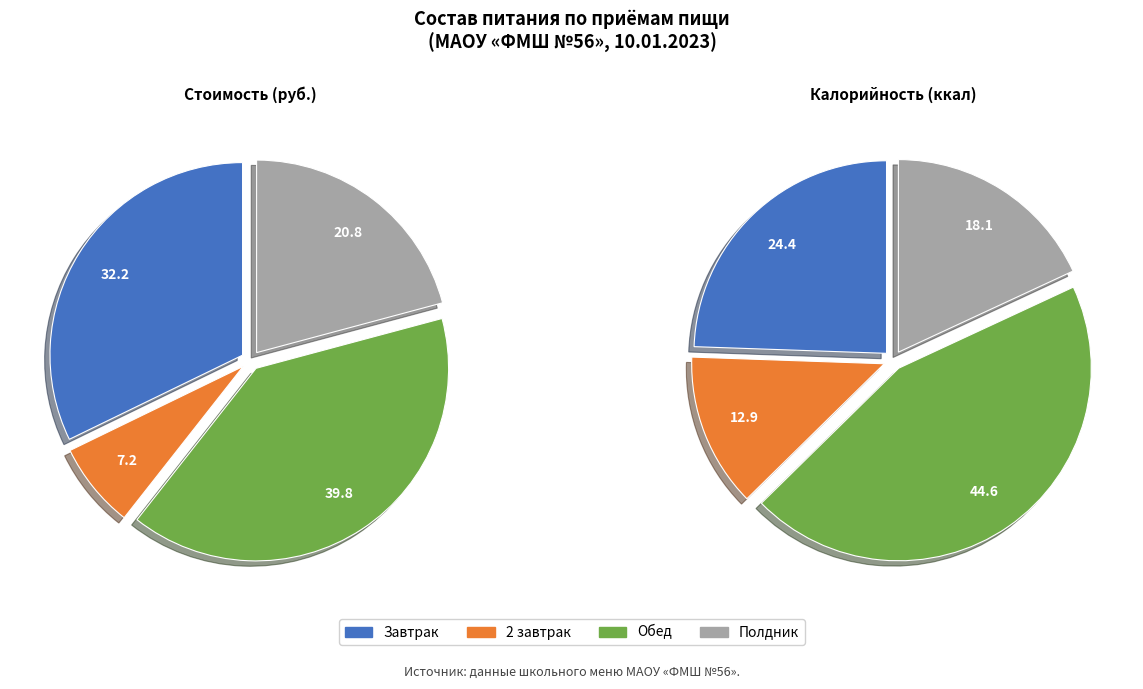

How many segments does this pie chart have?

4